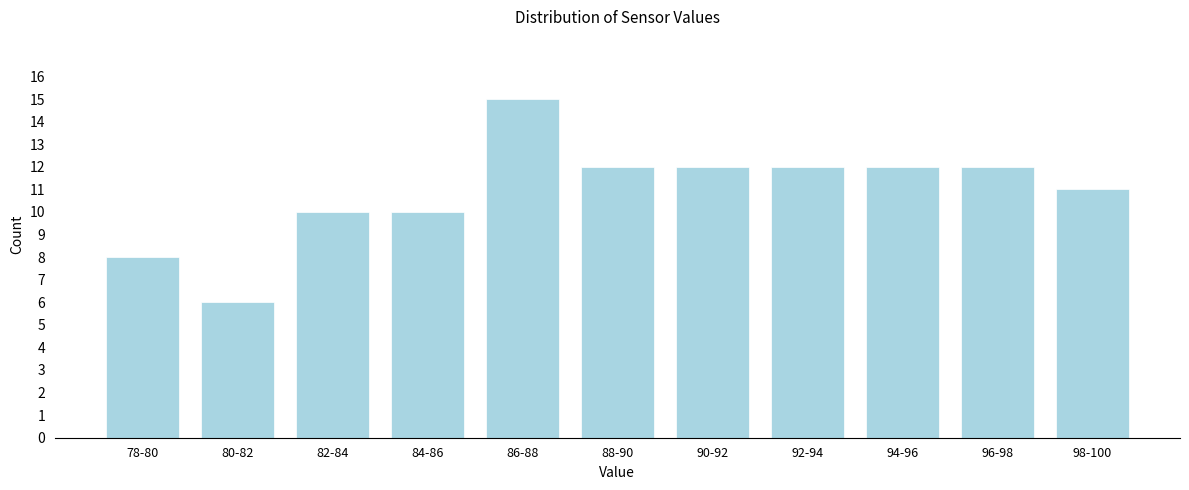

Reading left to right, transcribe all the data shown in this chart.

78-80=8	80-82=6	82-84=10	84-86=10	86-88=15	88-90=12	90-92=12	92-94=12	94-96=12	96-98=12	98-100=11